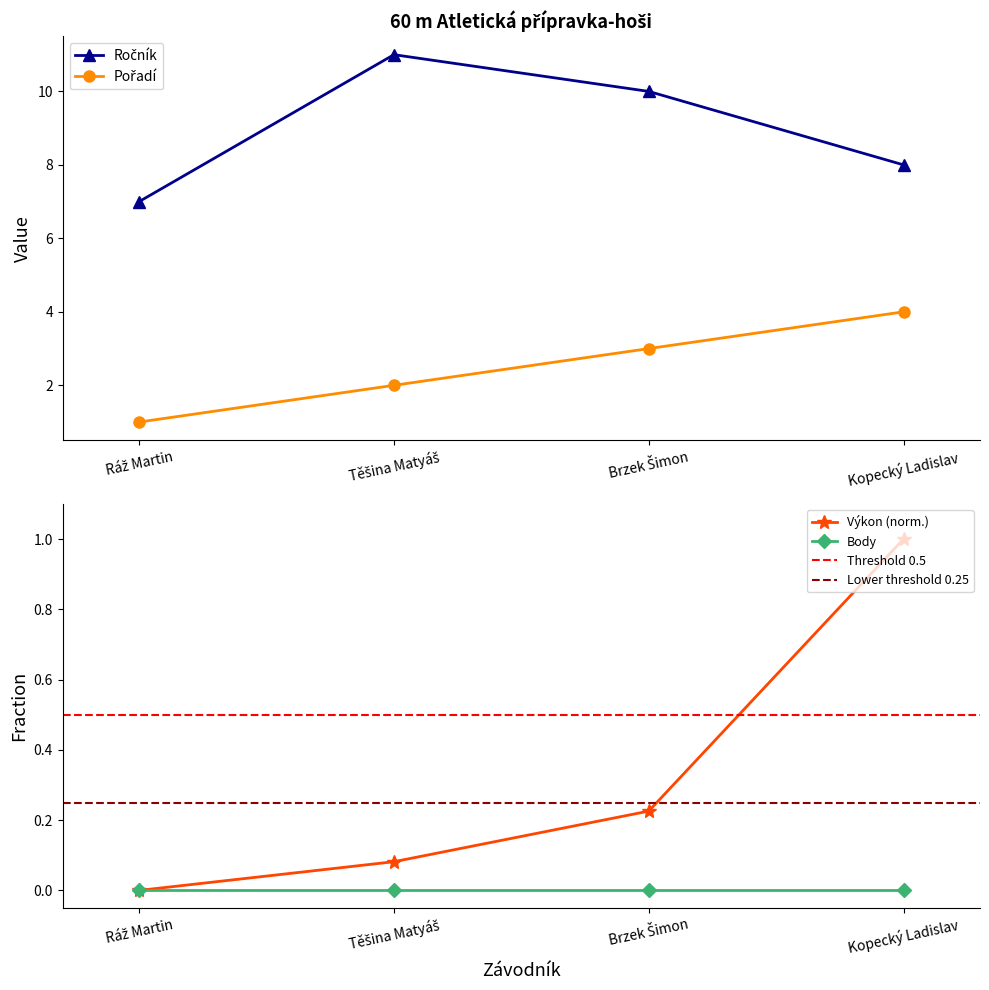

Which category has the highest value in the Výkon (norm.) series?

Kopecký Ladislav